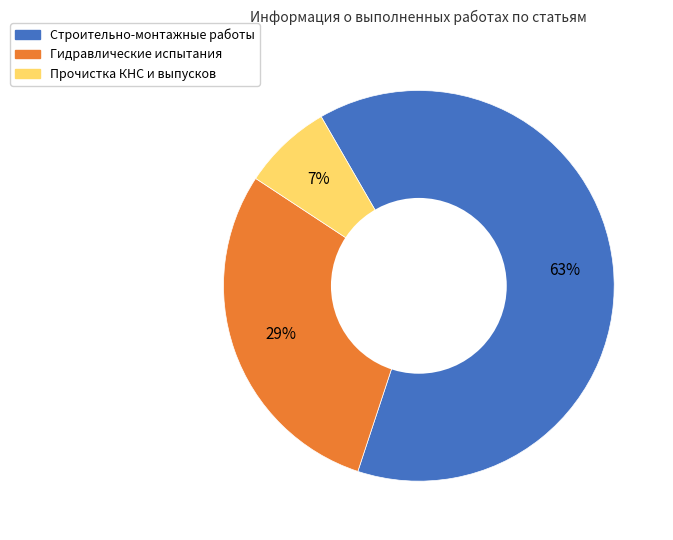

Which slice is the largest?

Строительно-монтажные работы